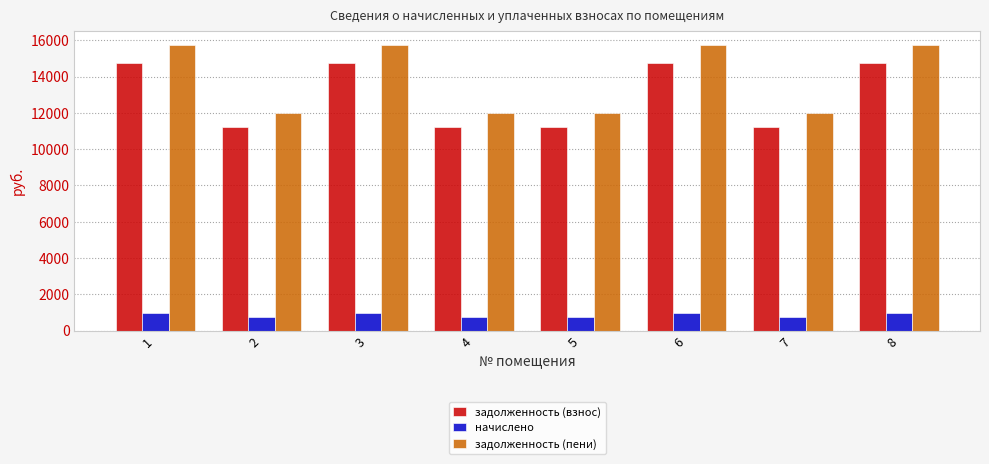

What is the spread (max minus min) of values at 6?

14763.6